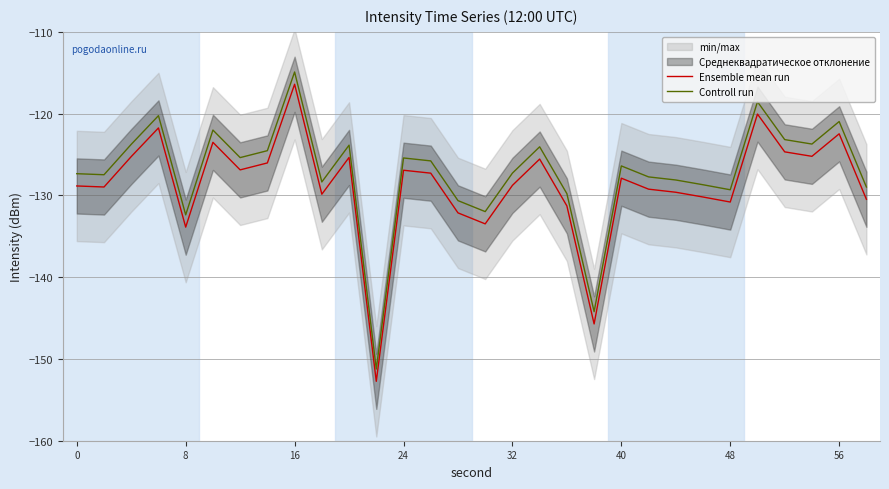

Which series has the widest spread of values?

Ensemble mean run